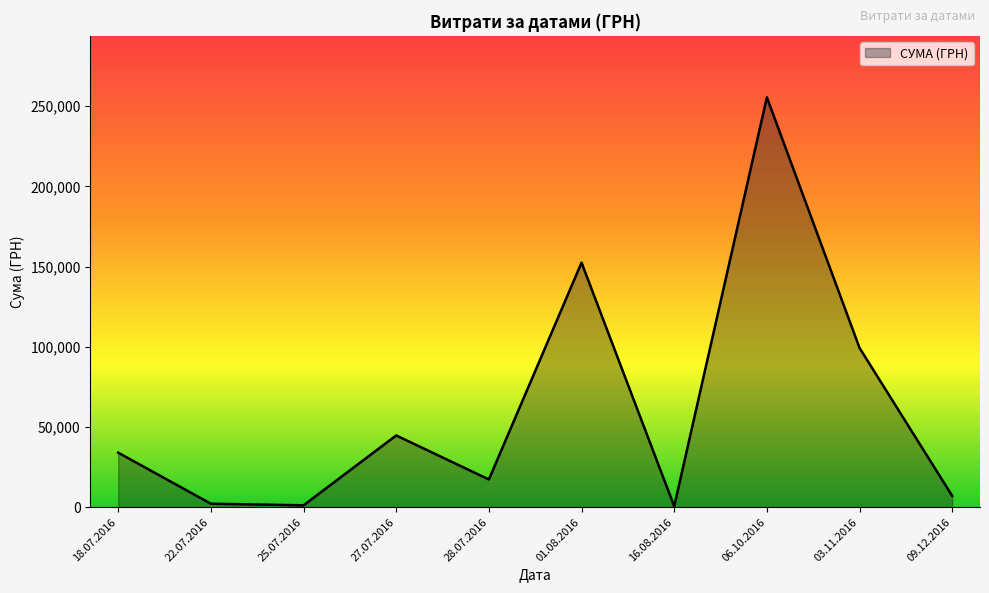

Where is the data nearest to the value 128075?

01.08.2016